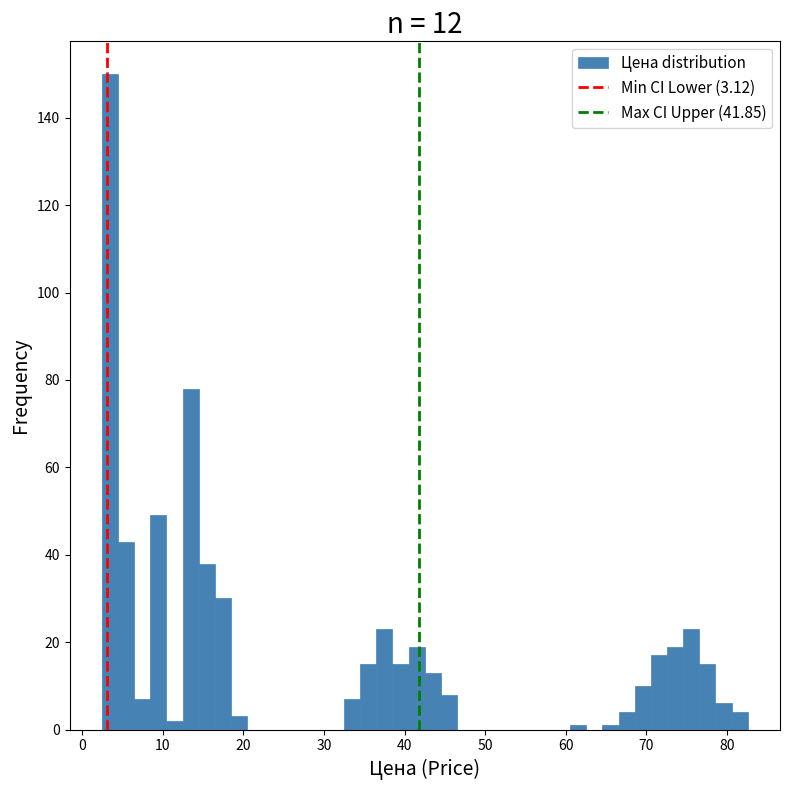

Around what value on the x-axis is the tallest bar? Give the approximate position of its centre, as read against the axis.

3